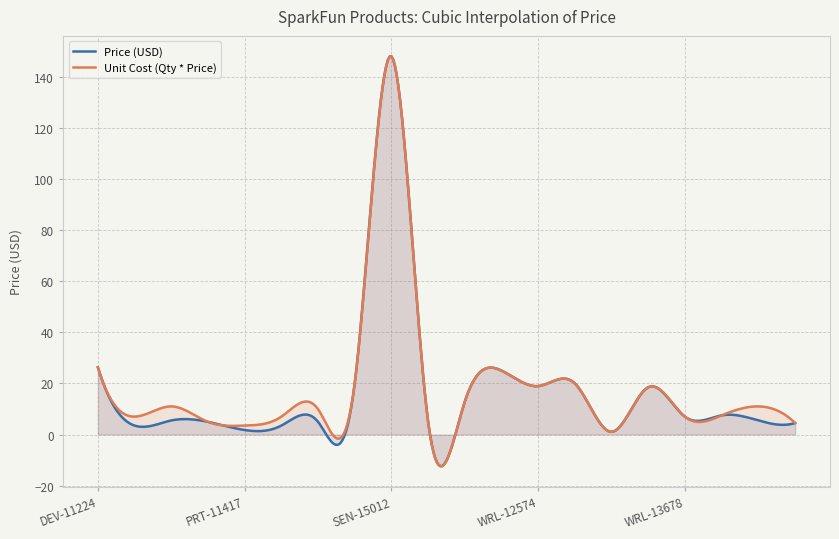

True or false: Price (USD) and Unit Cost (Qty * Price) cross at least once.

False